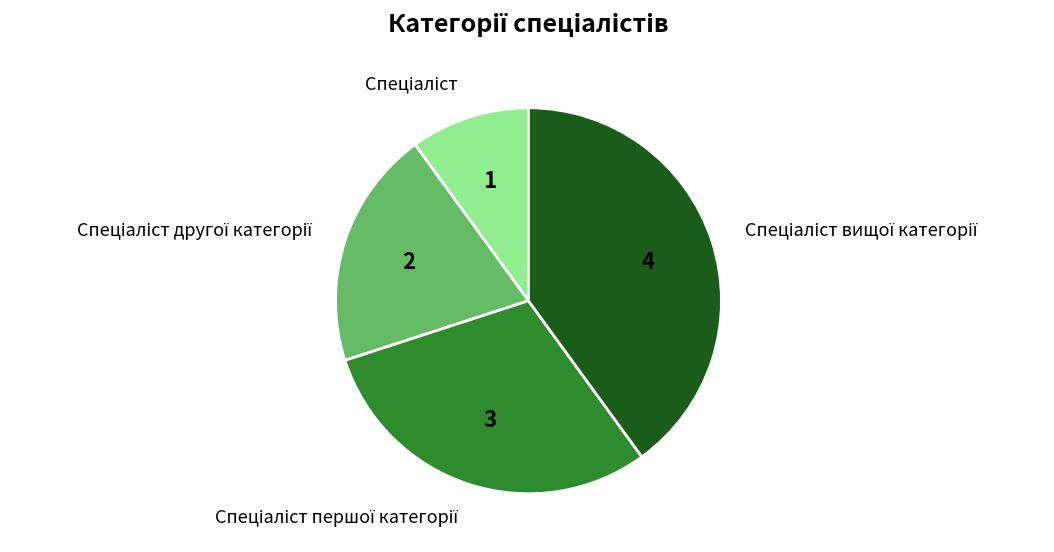

Is there a majority slice in this chart?

No